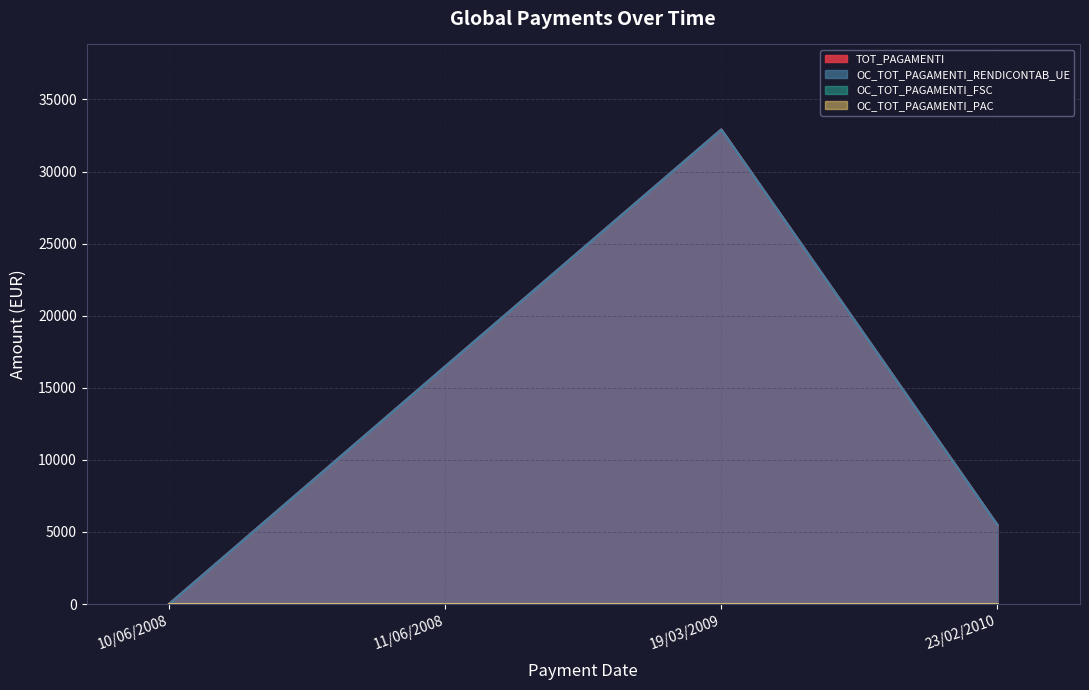

What is the label of the 1st point from the right?

23/02/2010